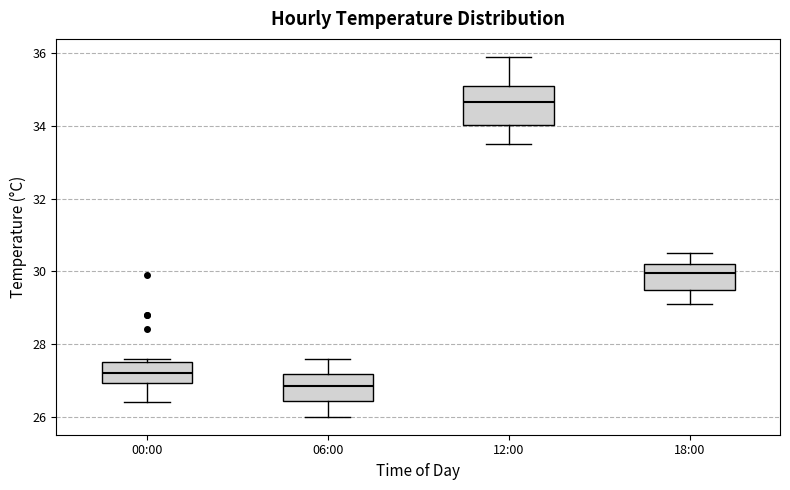

Reading left to right, read every box against the y-axis: the position of its median line, the range the box covers, and the ends of its whiskers. The values are not printed on the chart, so give them approximately, as read against the axis.

00:00: median 27.2, box 27.0 to 27.6, whiskers 26.4 to 27.6 (just above the box's upper edge)
06:00: median 26.8, box 26.4 to 27.2, whiskers 26.0 to 27.6
12:00: median 34.6, box 34.0 to 35.2, whiskers 33.6 to 36.0
18:00: median 30.0, box 29.6 to 30.2, whiskers 29.2 to 30.6